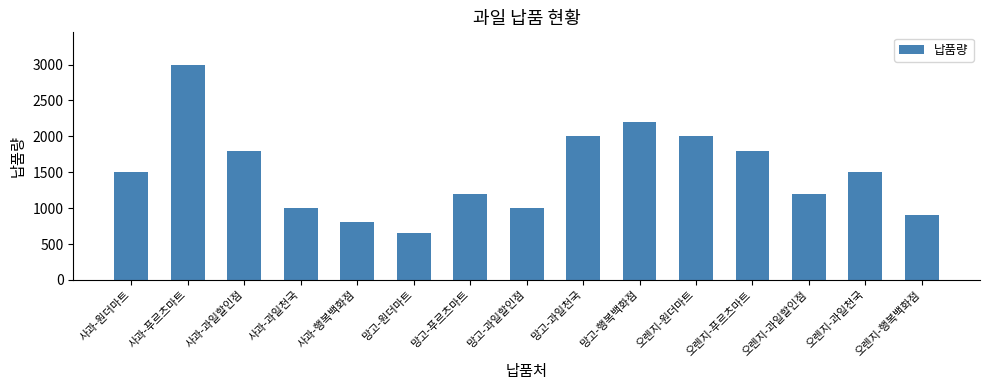

How many categories are shown in the chart?

15